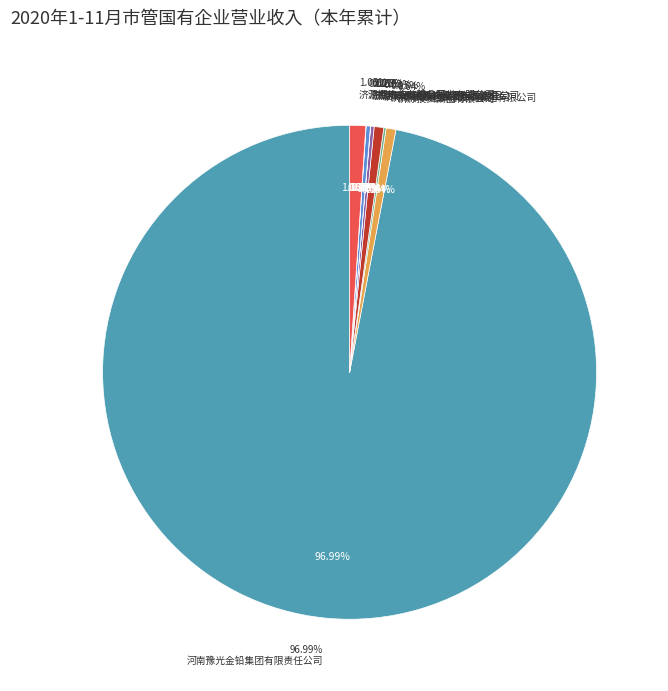

True or false: 济源投资集团有限公司 accounts for 11% of the total.

False